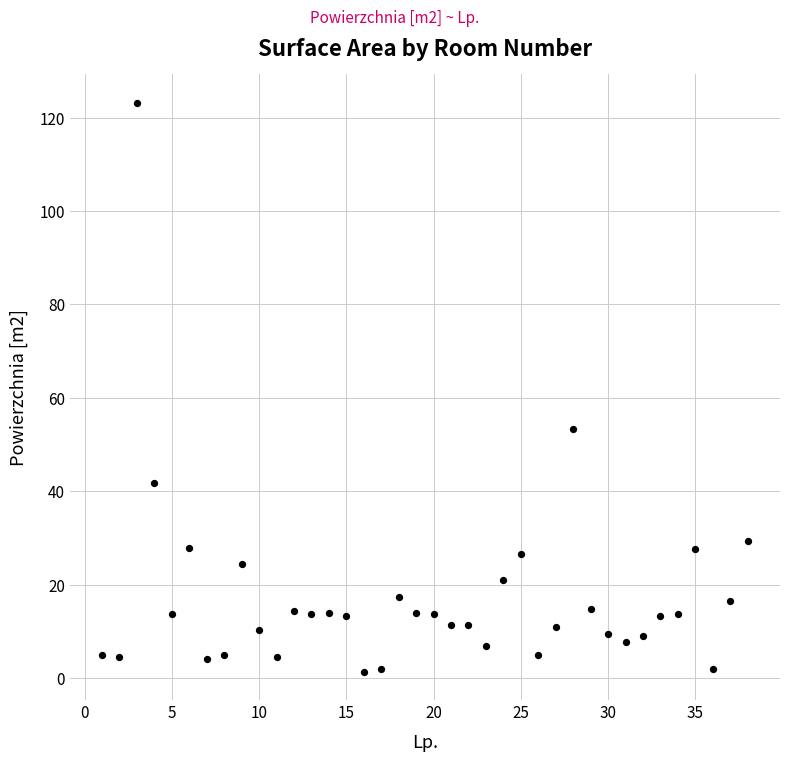

What is the range of X values (max minus min)?

37.0